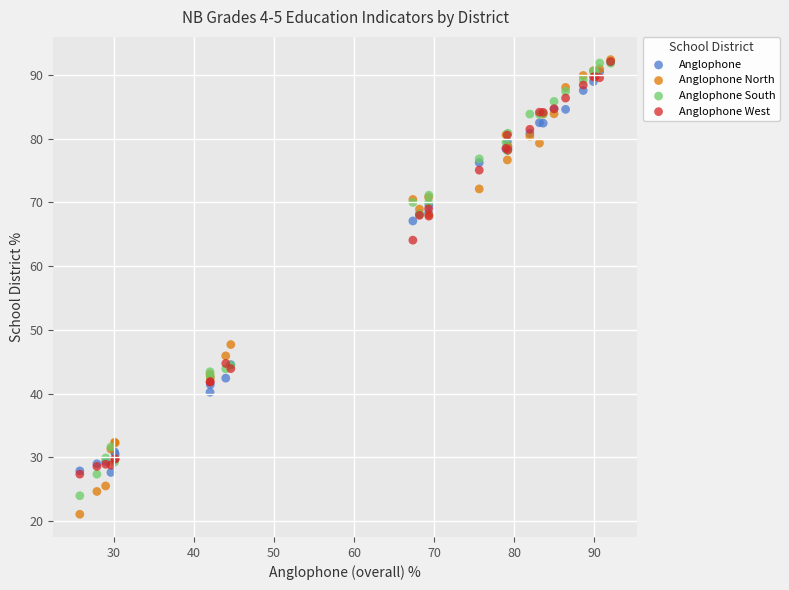

In the Anglophone series, what Y value is closest to 59?

67.1